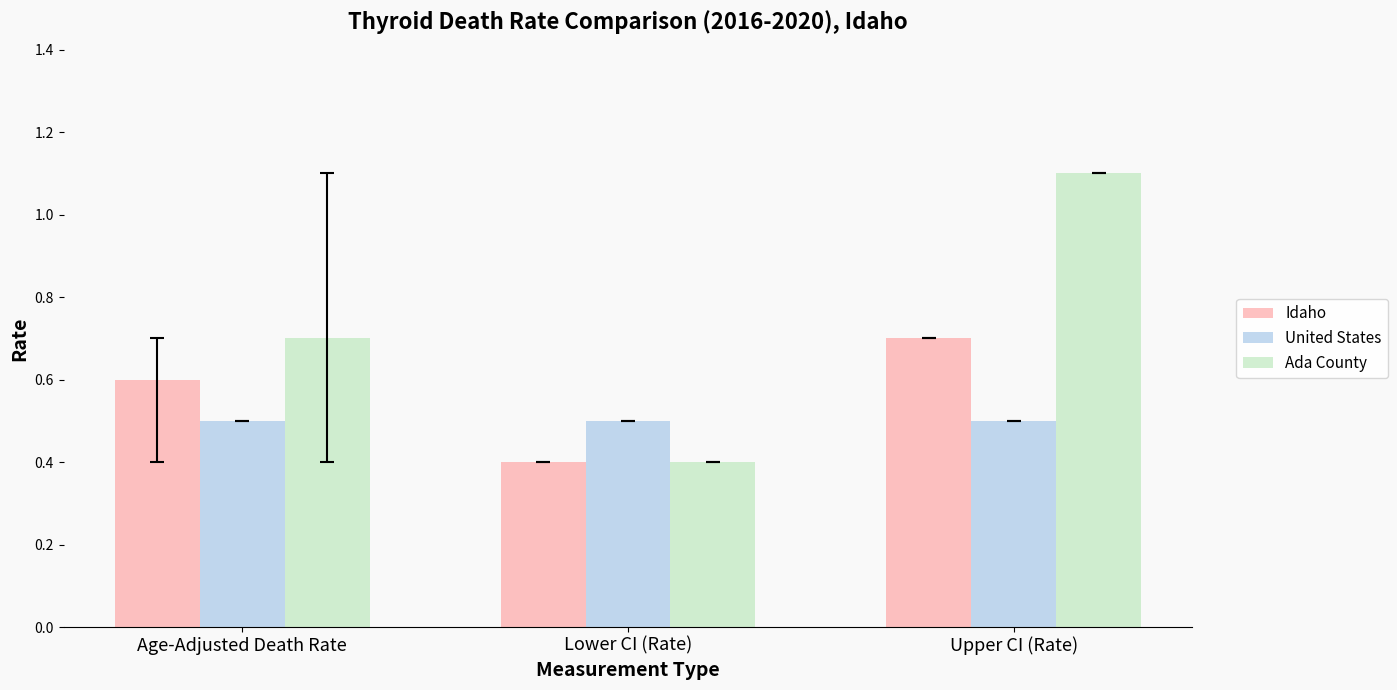

Which label corresponds to the smallest value in the chart?

Lower CI (Rate)